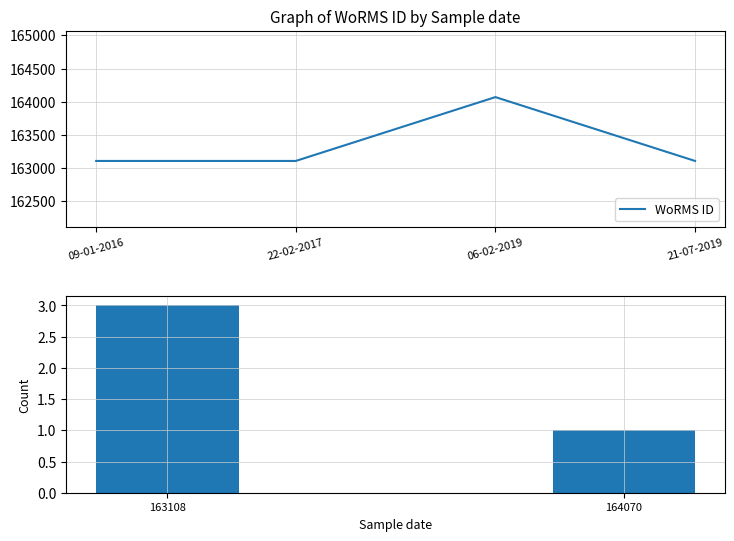

Read the value at 22-02-2017.

163108